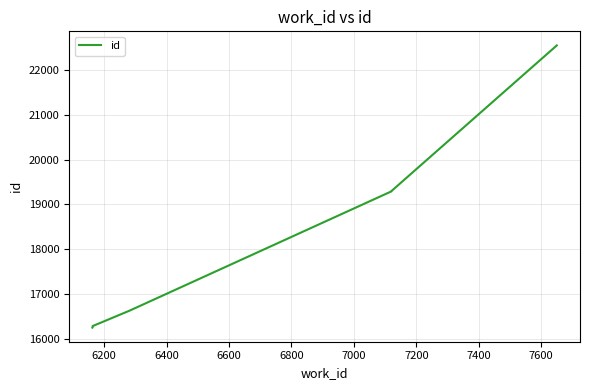

The chart shows a value of 22738 at 6000. True or false?

False